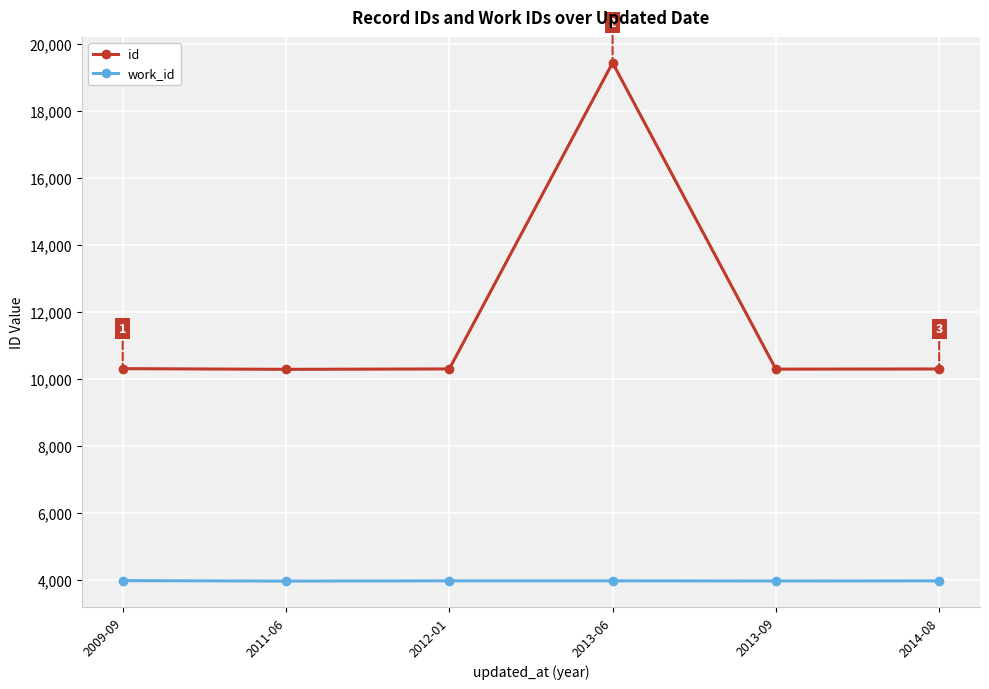

What is the label of the 3rd point from the right?

2013-06